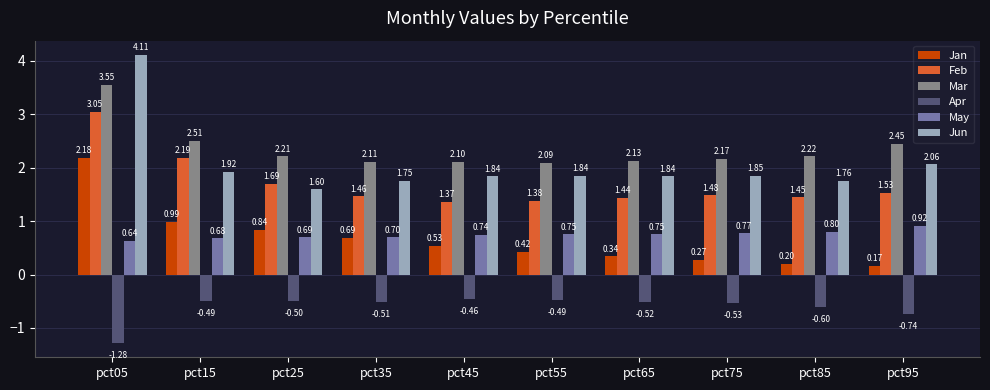

How many groups of bars are there?

10